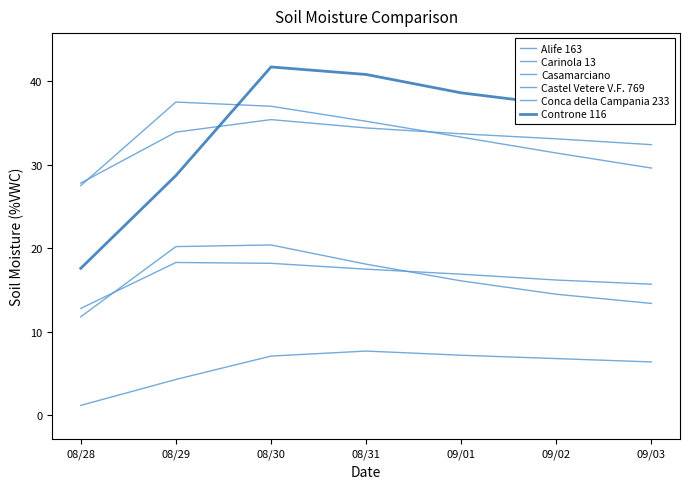

How many lines are shown in the chart?

6